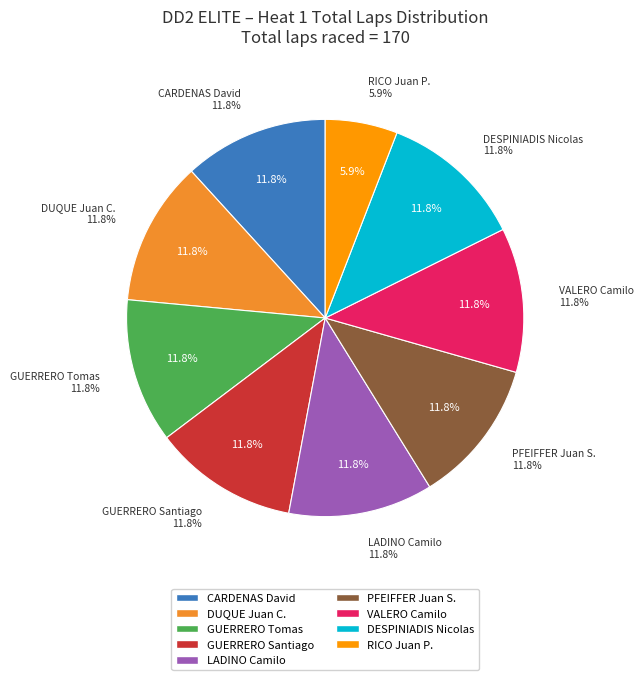

What is the change in value from GUERRERO Santiago to RICO Juan P.?

-10